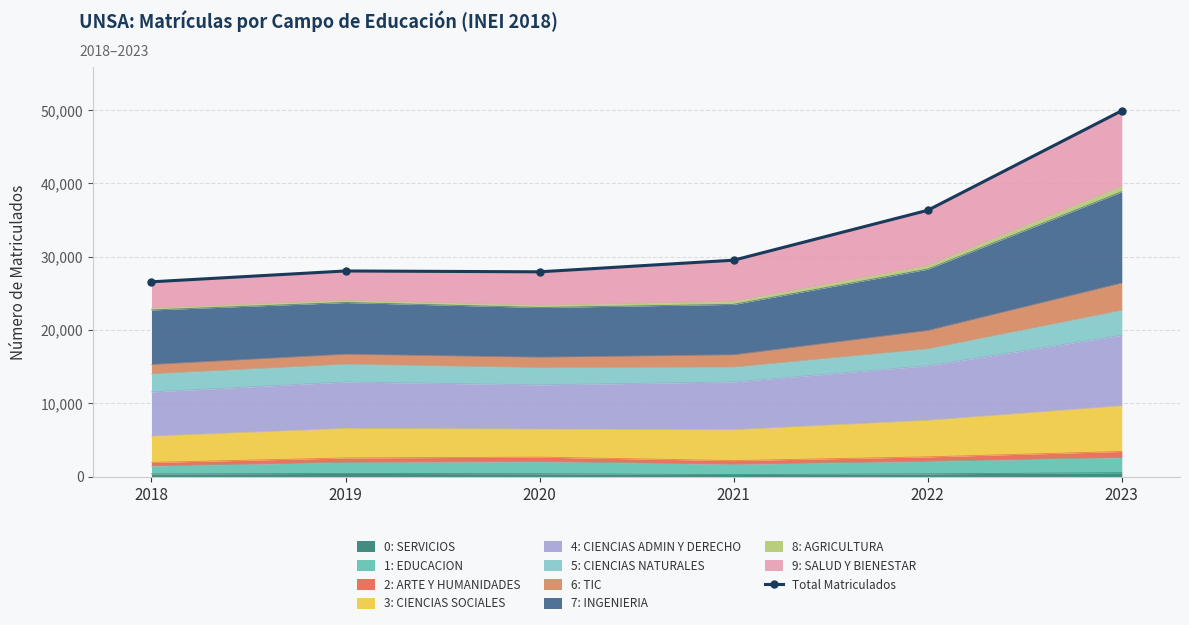

Is it true that 0: SERVICIOS equals 288 at 2021?

True